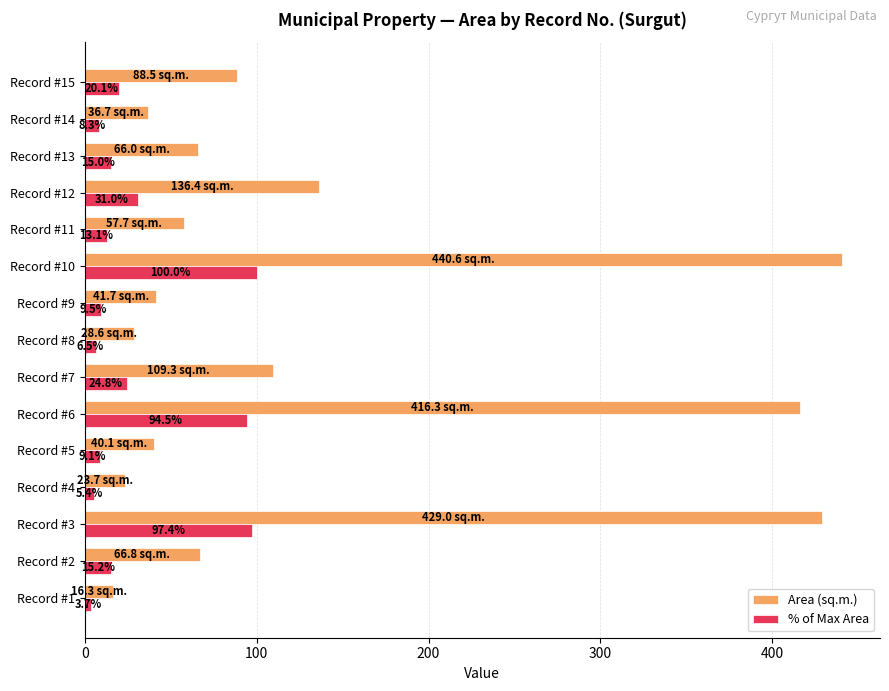

What is the lowest value of the % of Max Area series?

3.7